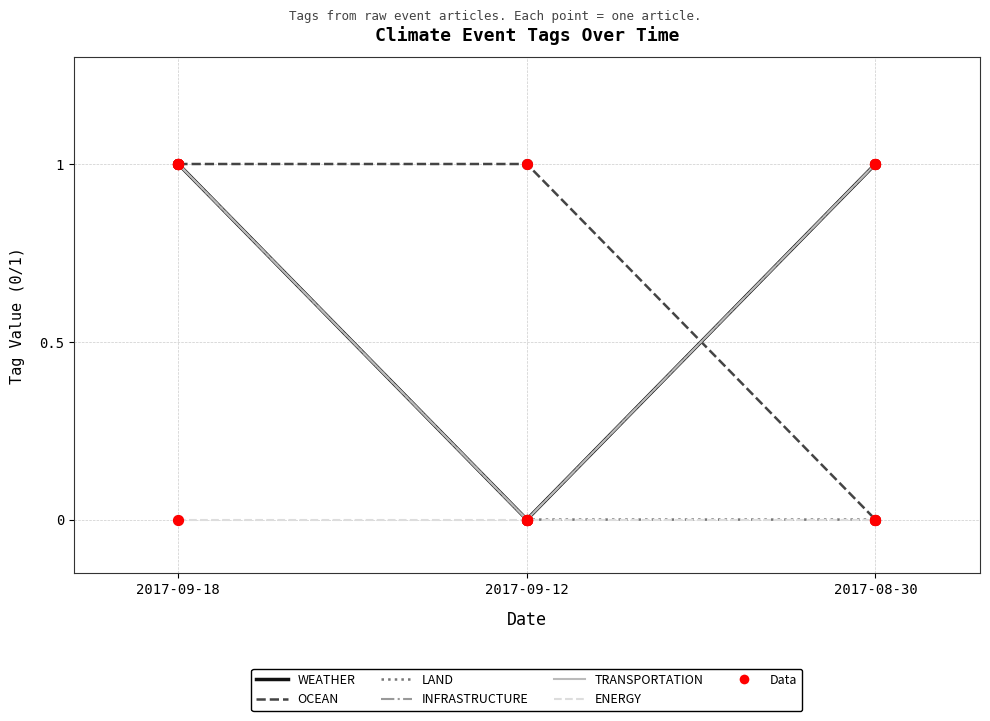

Is this an area chart (filled region under the line)?

No